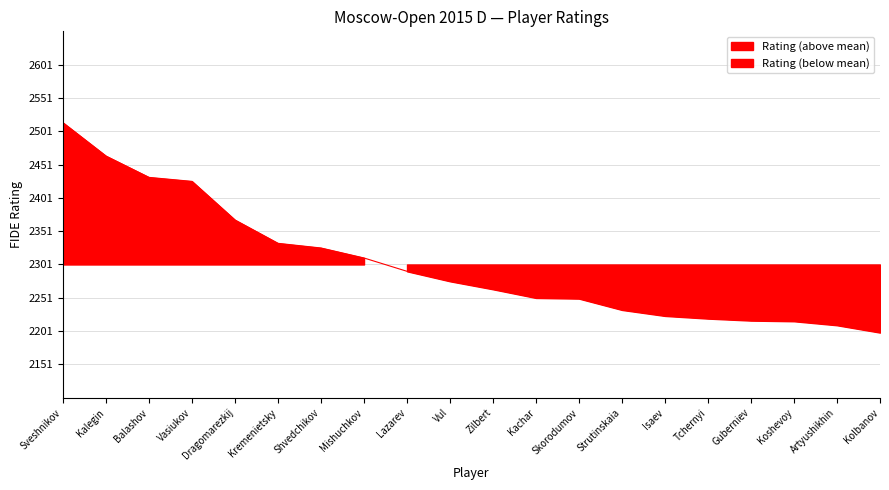

Is it true that the value at Shvedchikov is 24.8?

True